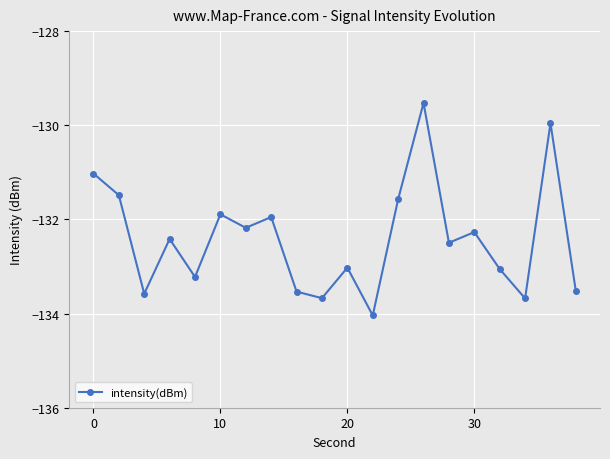

What is the value of the 14th point from the left?

-129.5